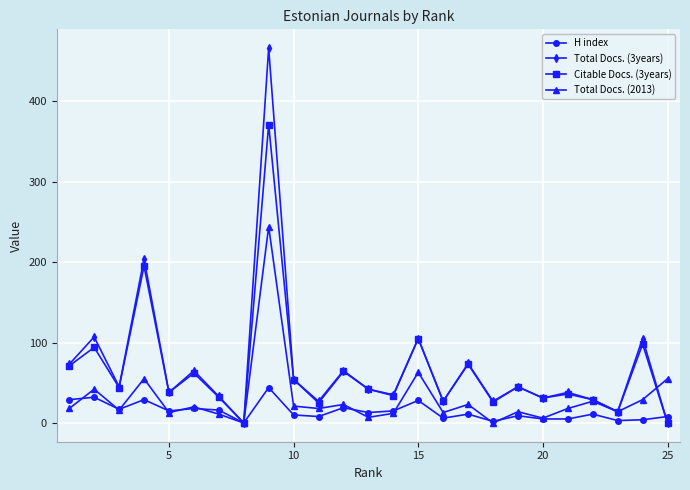

True or false: H index has more than 0 points higher than both neighbors.

True